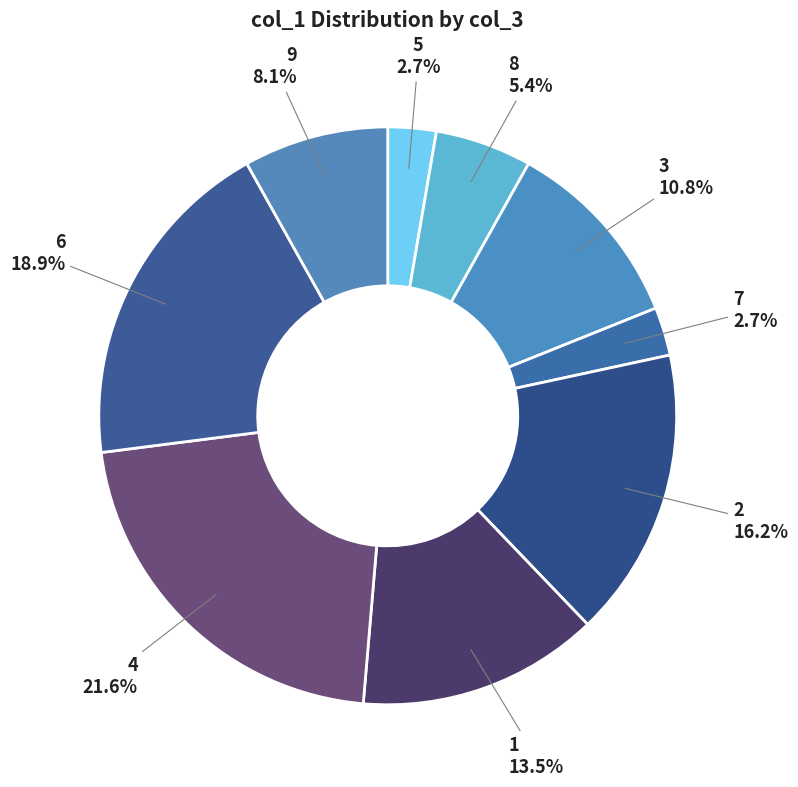

Does any single category account for the majority?

No